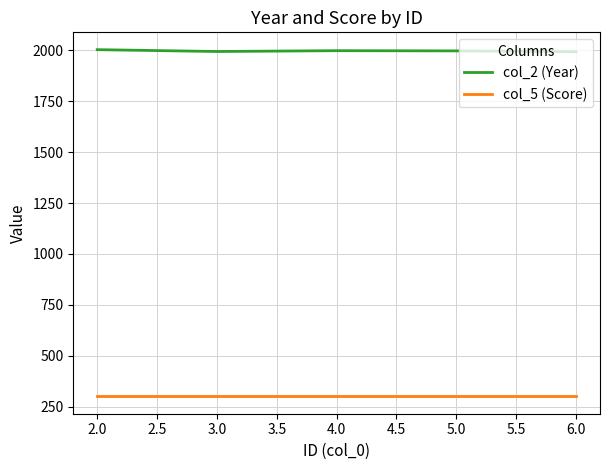

The value of col_2 (Year) at 4.0 is 1044. True or false?

False